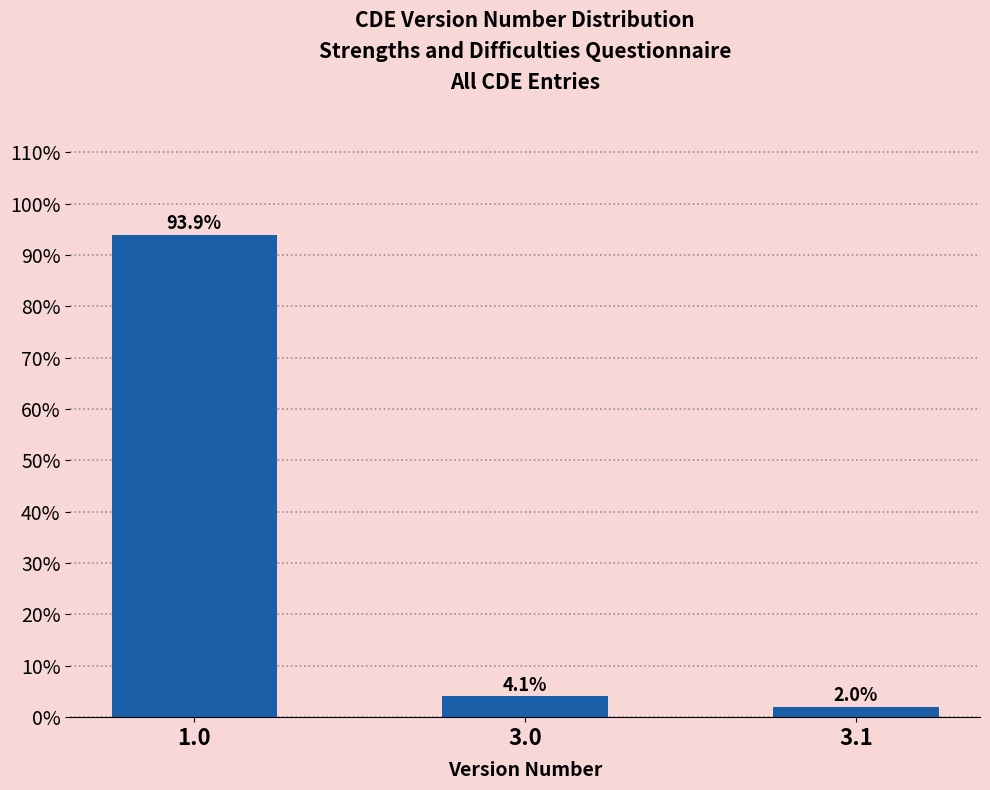

Reading left to right, what are all the values shown in this chart?

93.9	4.1	2.0